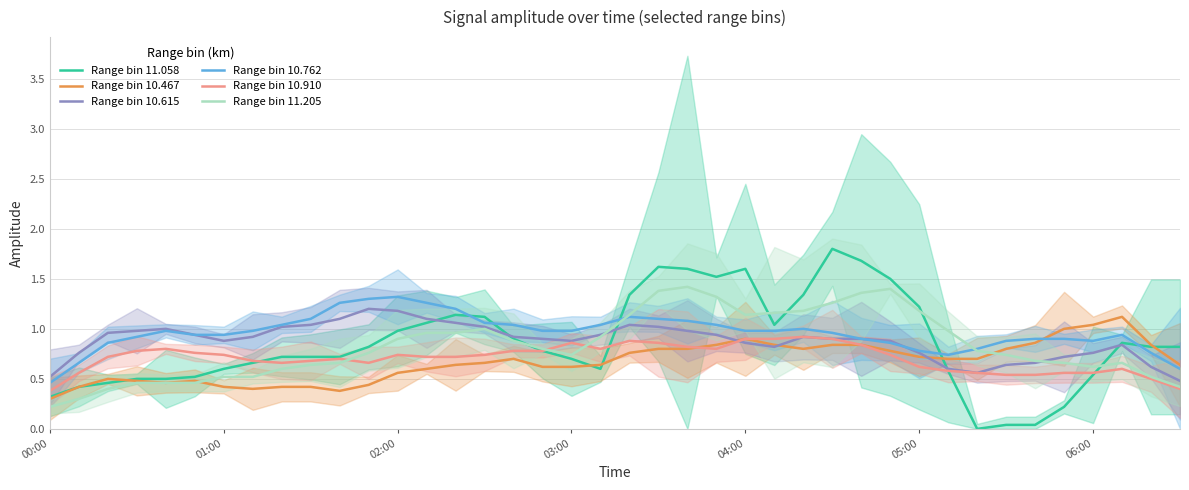

True or false: Range bin 10.762 has a value of 0.9 at 29.

True